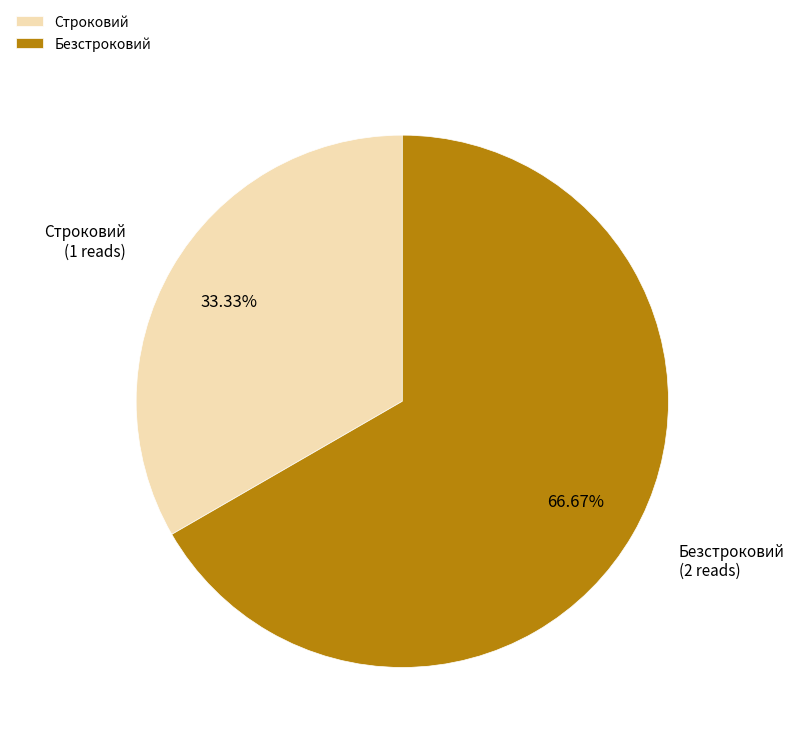

Which has a higher value, Безстроковий or Строковий?

Безстроковий